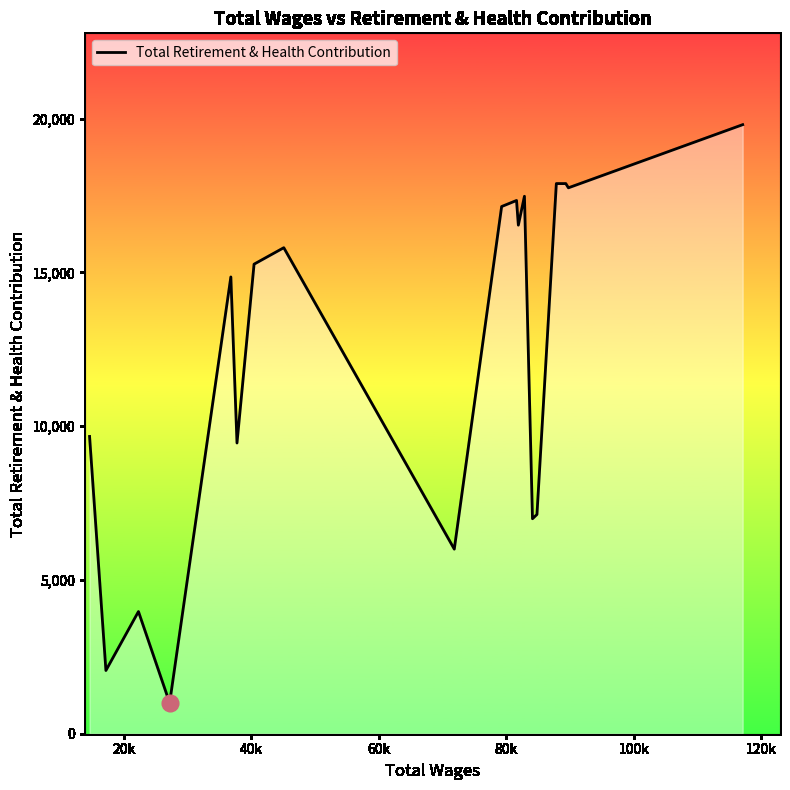

What is the maximum value shown in the chart?

19805